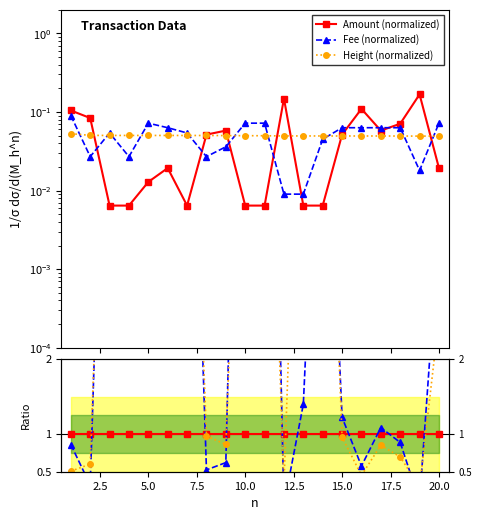

Where is Height (normalized) nearest to the value 0?

20.0